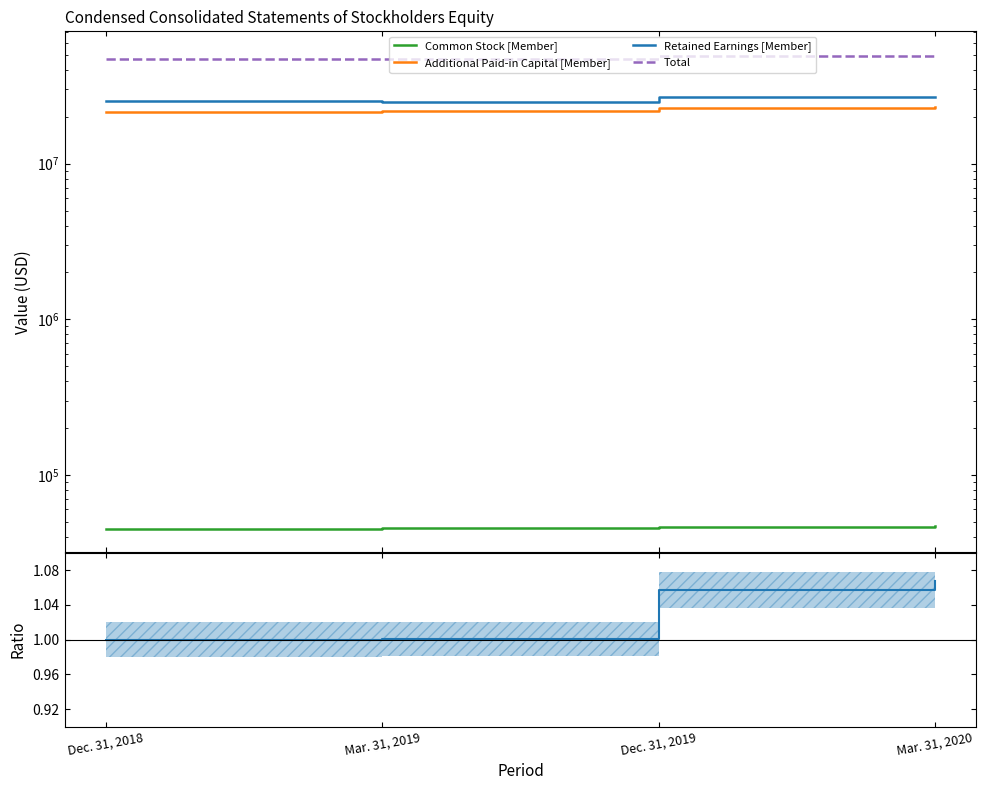

True or false: Additional Paid-in Capital [Member] and Total ratio intersect in this chart.

False